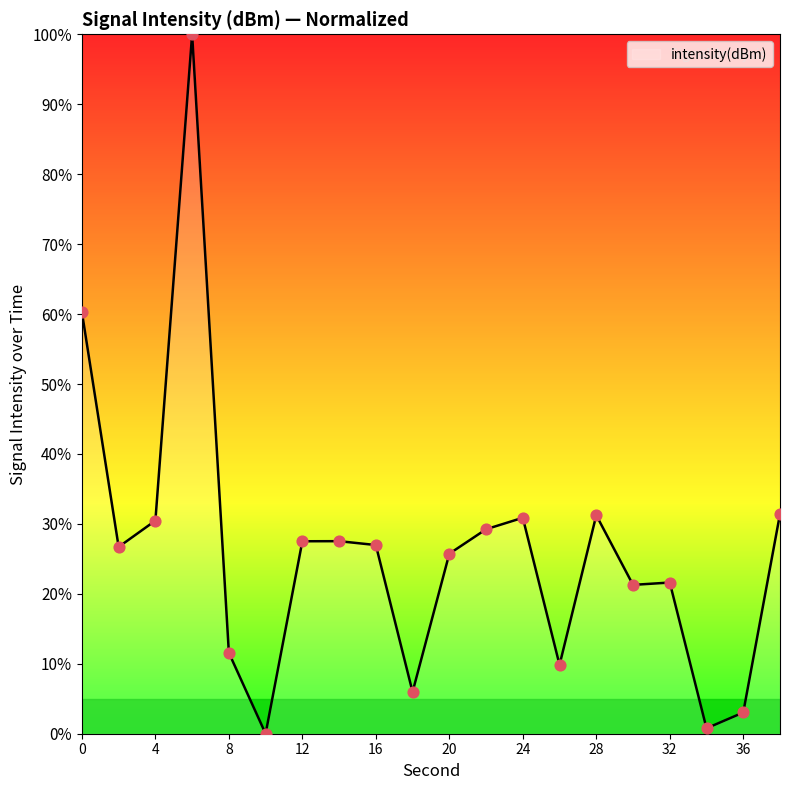

What is the difference between the maximum and minimum values?

100.0